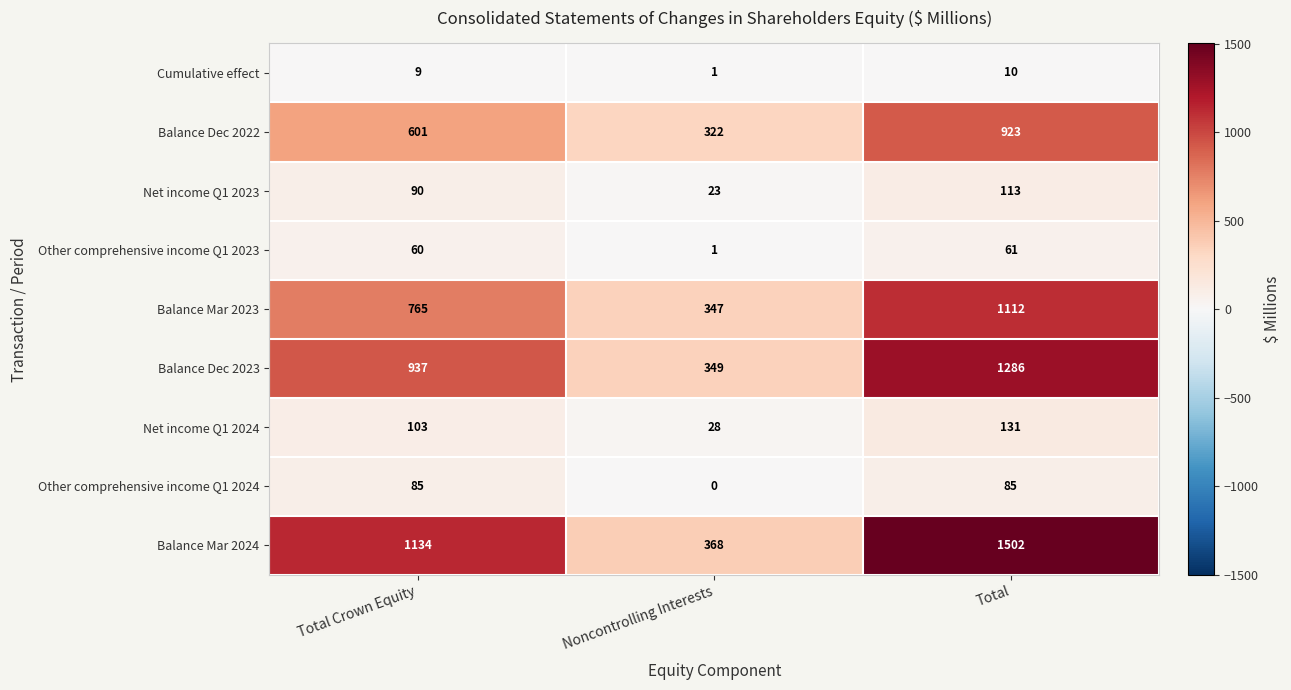

At how many categories does at least one series exceed 763?

2